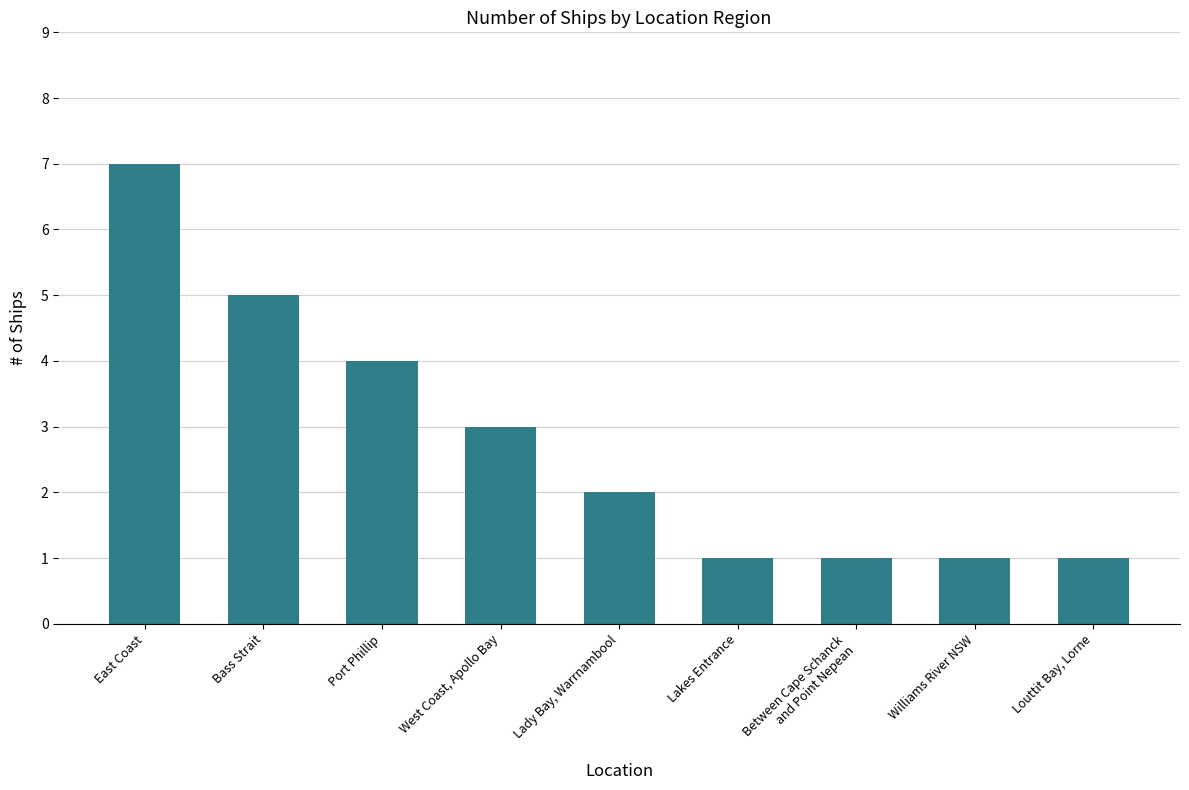

What is the sum of all values?

25